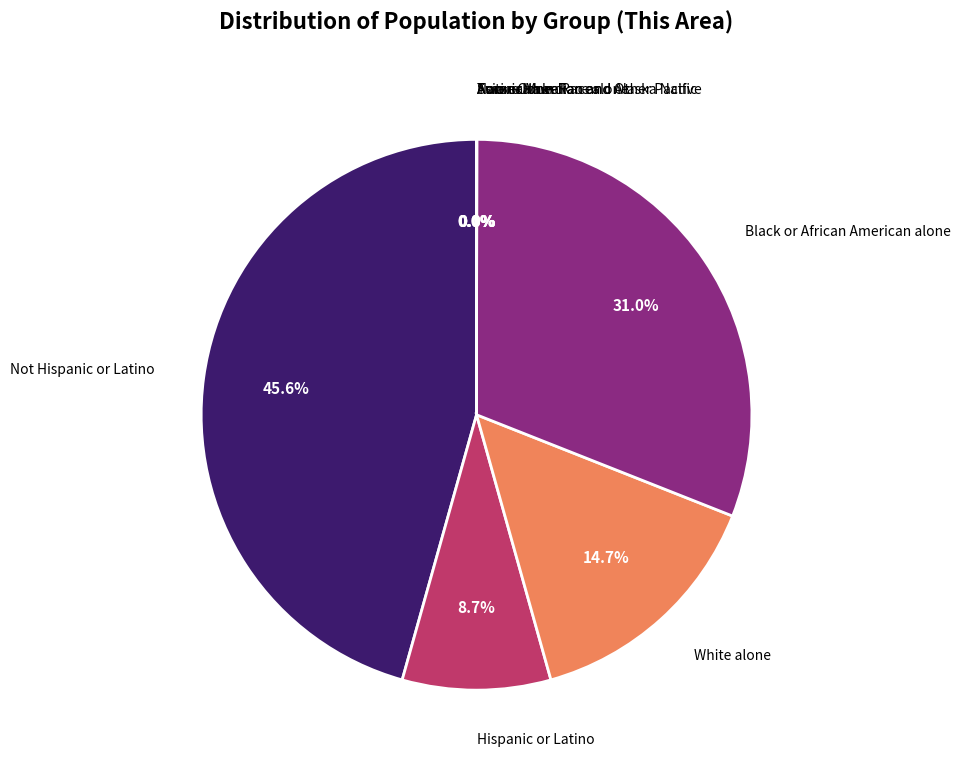

Which category has the smallest portion of the pie?

Native Hawaiian and Other Pacific